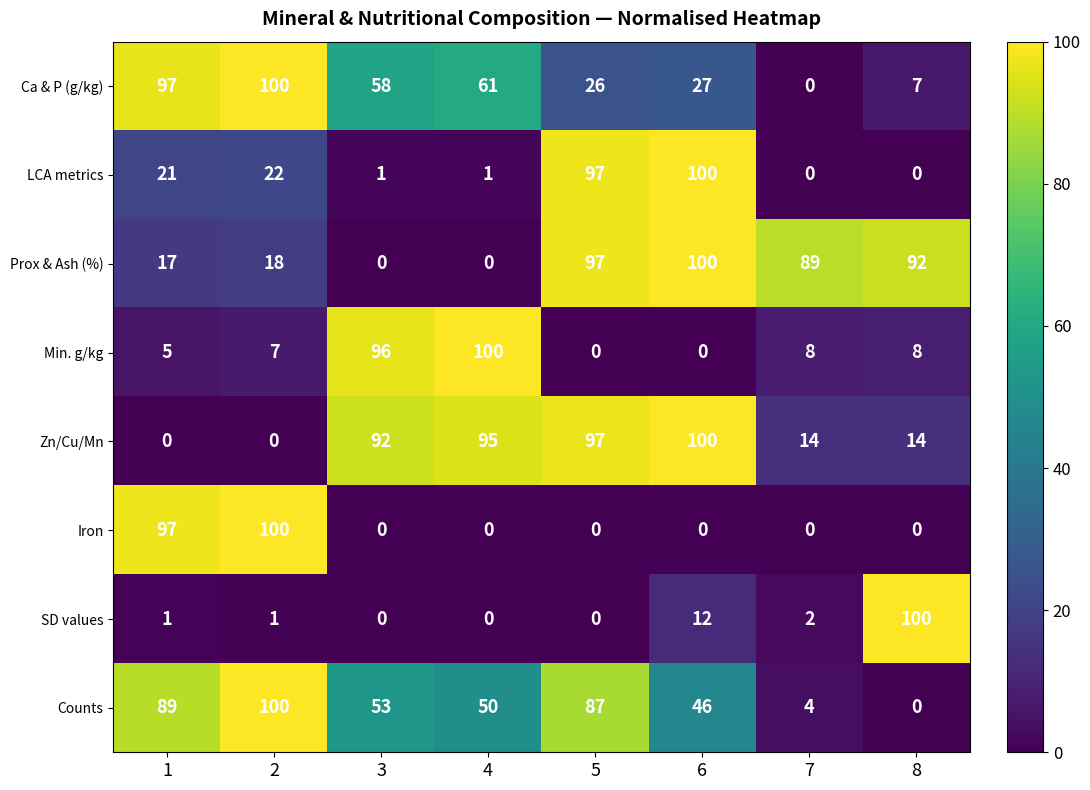

What is the approximate value of Counts at 3?

53